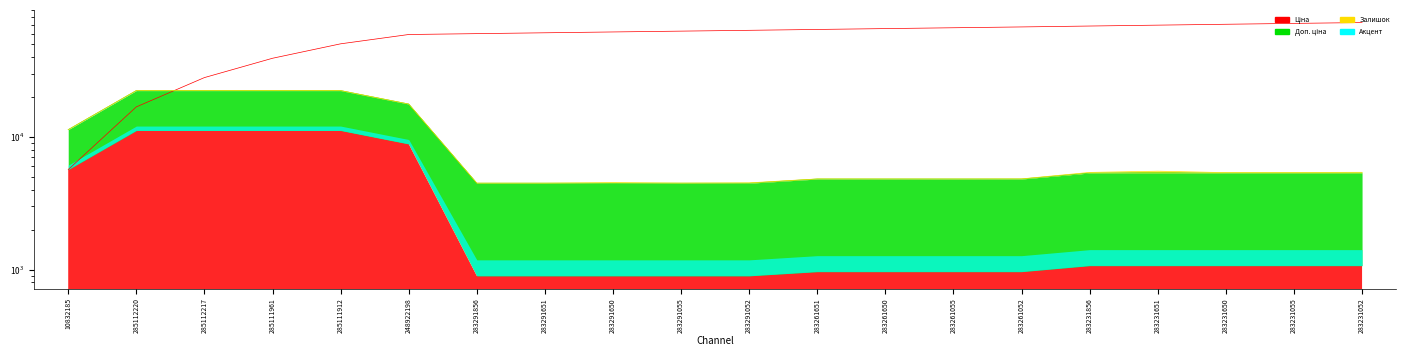

Which series has the largest range (max minus min)?

Доп. ціна